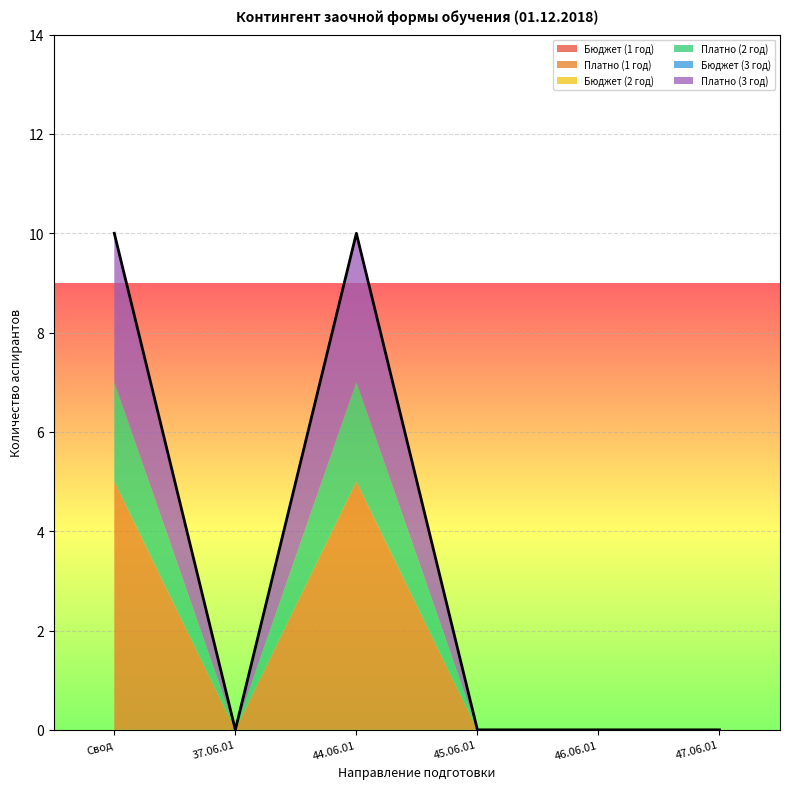

Reading right to left, list all the values displayed in this chart.

Бюджет (1 год): 47.06.01=0	46.06.01=0	45.06.01=0	44.06.01=0	37.06.01=0	Свод=0
Платно (1 год): 47.06.01=0	46.06.01=0	45.06.01=0	44.06.01=5	37.06.01=0	Свод=5
Бюджет (2 год): 47.06.01=0	46.06.01=0	45.06.01=0	44.06.01=0	37.06.01=0	Свод=0
Платно (2 год): 47.06.01=0	46.06.01=0	45.06.01=0	44.06.01=2	37.06.01=0	Свод=2
Бюджет (3 год): 47.06.01=0	46.06.01=0	45.06.01=0	44.06.01=0	37.06.01=0	Свод=0
Платно (3 год): 47.06.01=0	46.06.01=0	45.06.01=0	44.06.01=3	37.06.01=0	Свод=3